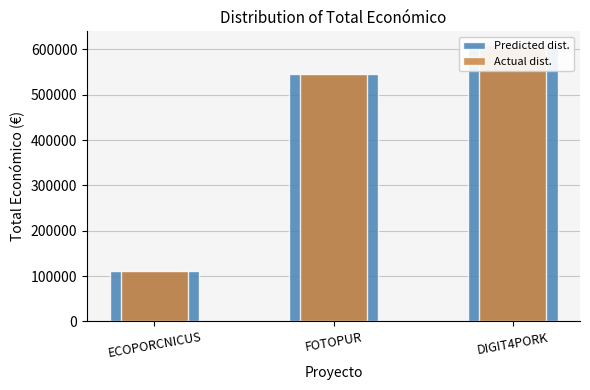

Is the value of Actual dist. at FOTOPUR greater than the value of Predicted dist. at DIGIT4PORK?

No